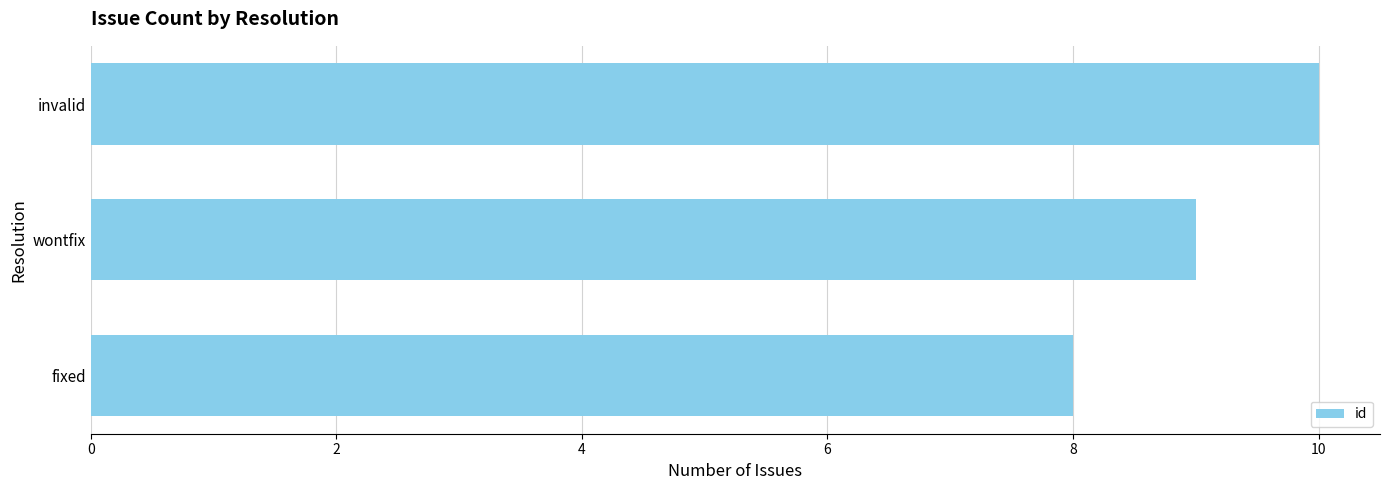

How many values are below 9?

1